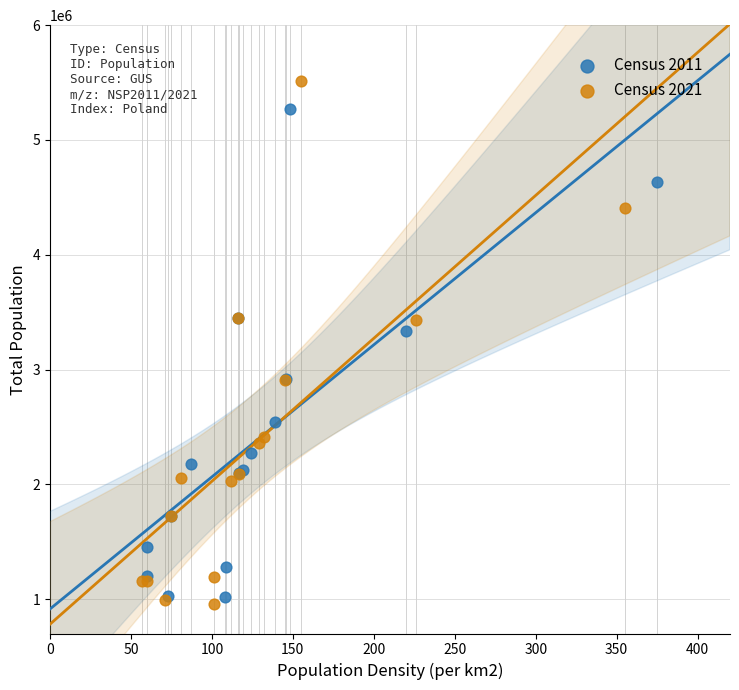

Which series reaches the maximum Y coordinate?

Census 2021